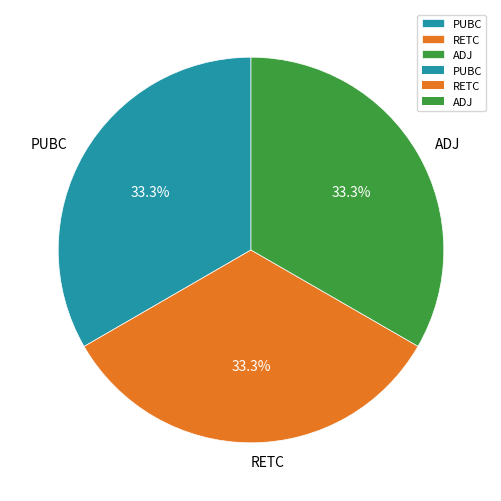

Approximately how many times larger is the value at PUBC compared to RETC?

1.0